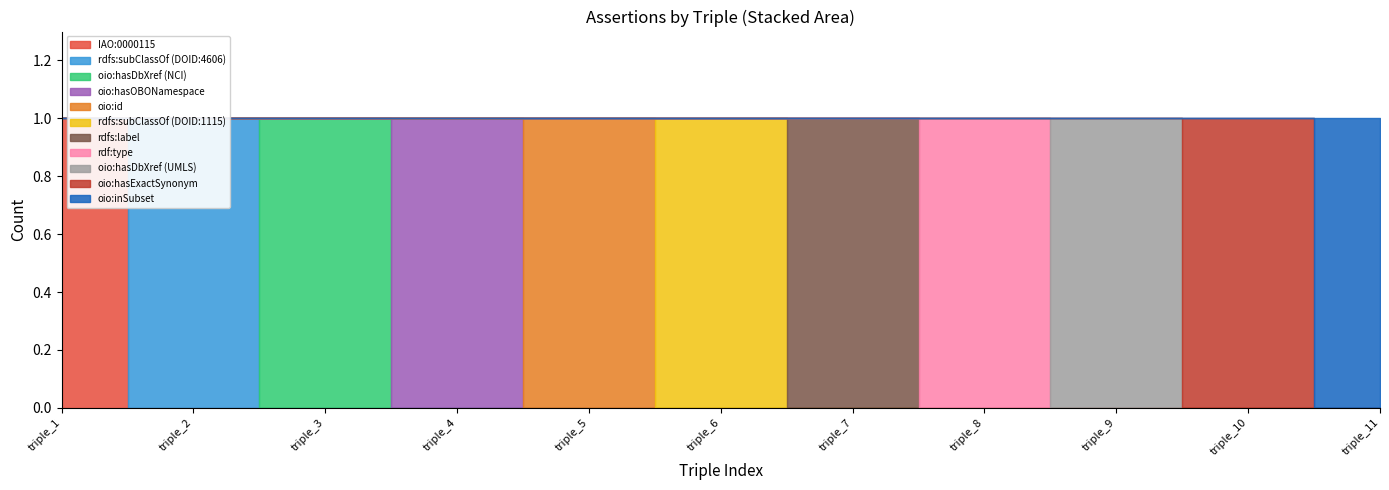

What is the sum of all assertion values?

11